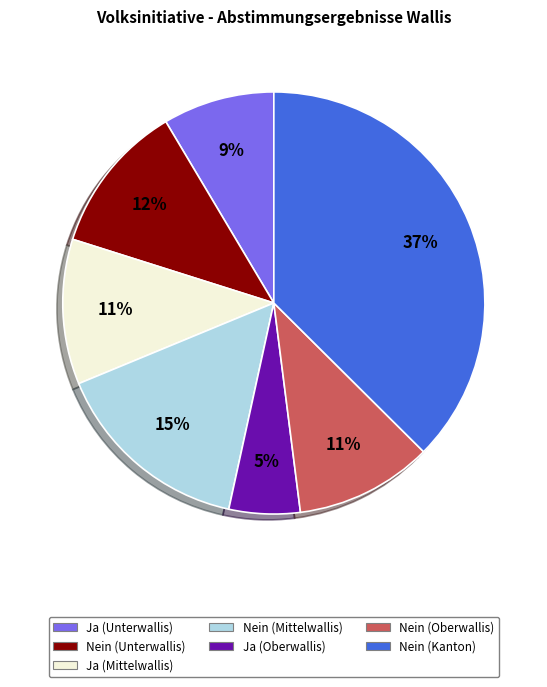

Does any single category account for the majority?

No